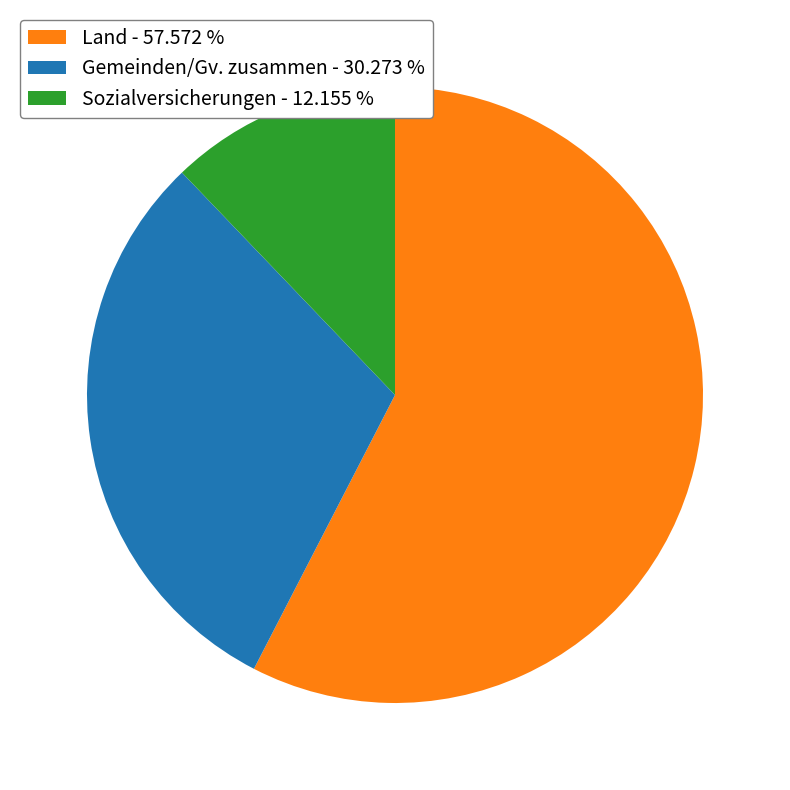

Is there any slice that represents more than half of the pie?

Yes